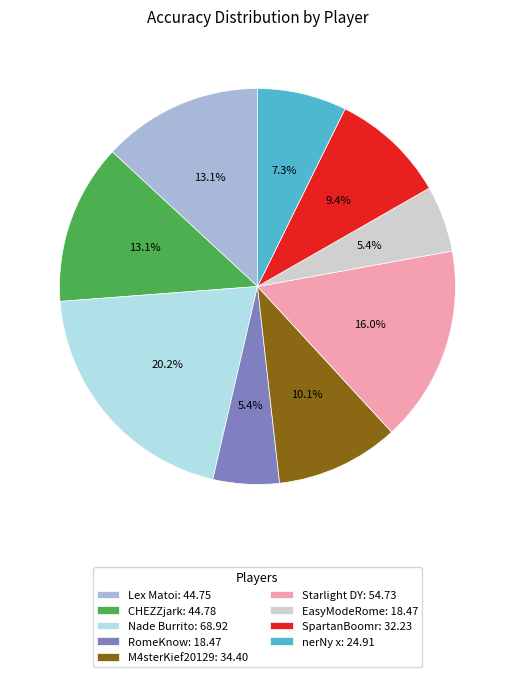

How many slices are in this pie chart?

9